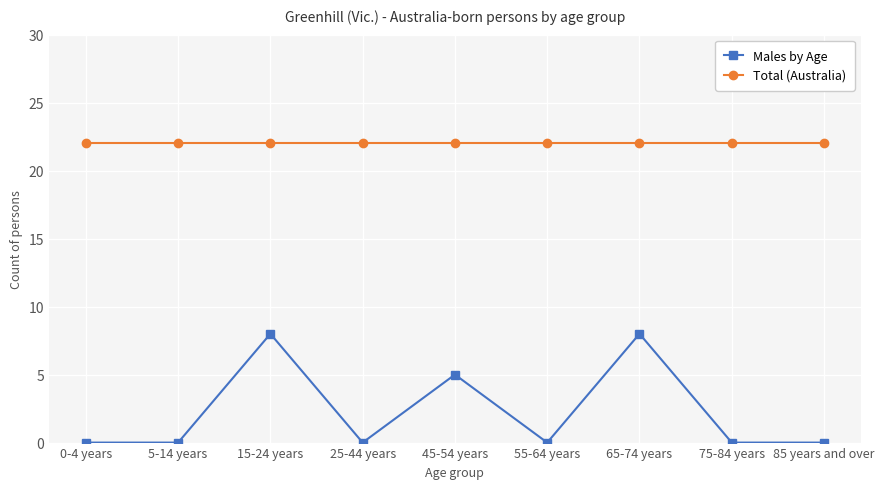

Reading right to left, extract all data points from this chart.

Males by Age: 0	0	8	0	5	0	8	0	0
Total (Australia): 22	22	22	22	22	22	22	22	22